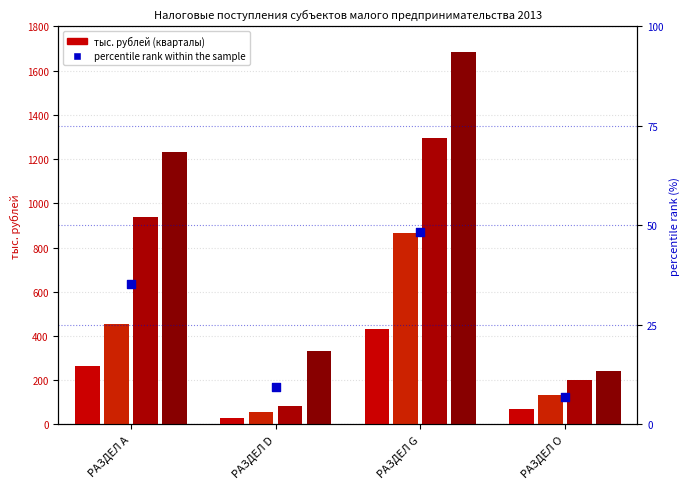

At which category is the sum across all series the highest?

РАЗДЕЛ G